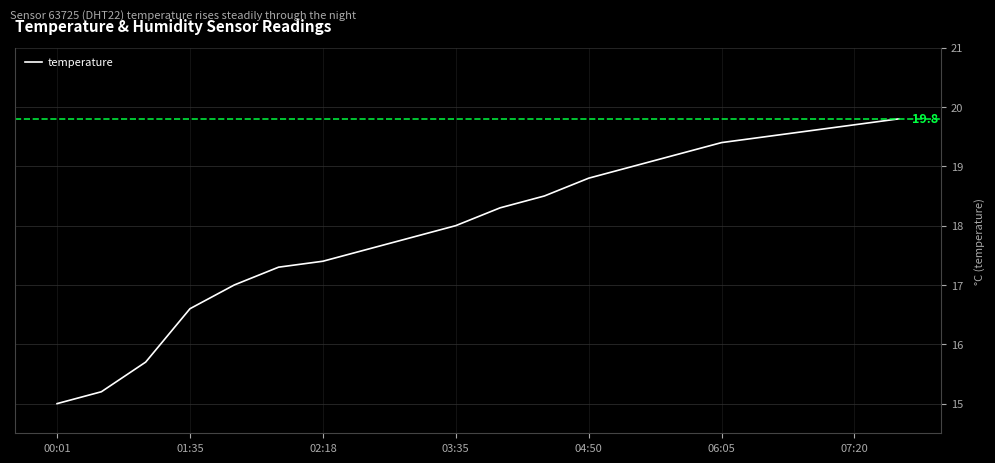

What is the average value?

18.0